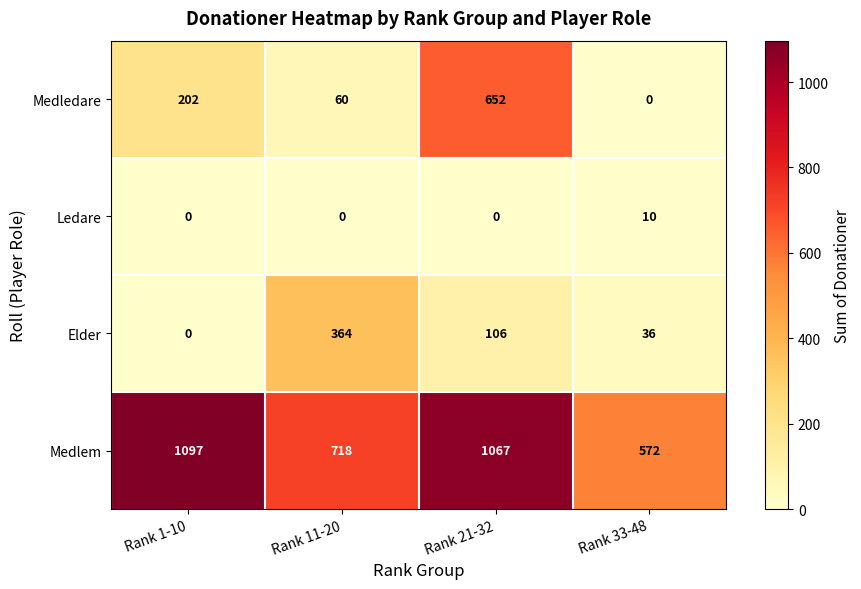

The value of Elder at Rank 21-32 is 106. True or false?

True